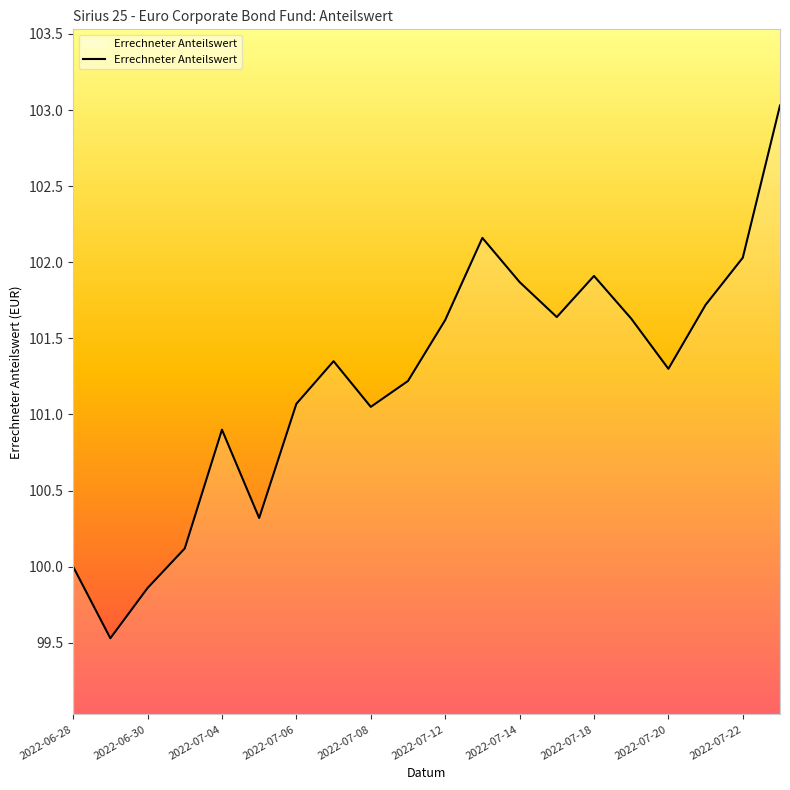

What is the maximum value shown in the chart?

103.0